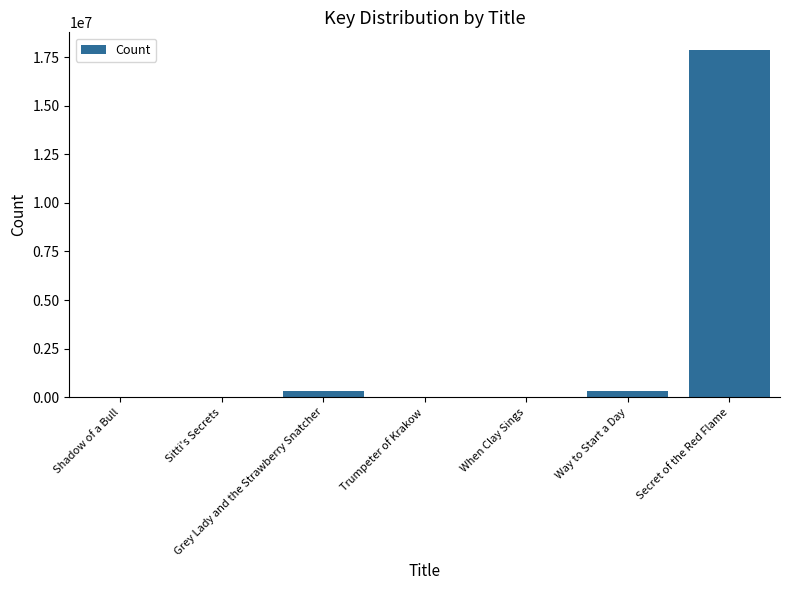

Between Sitti's Secrets and Secret of the Red Flame, which is larger?

Secret of the Red Flame